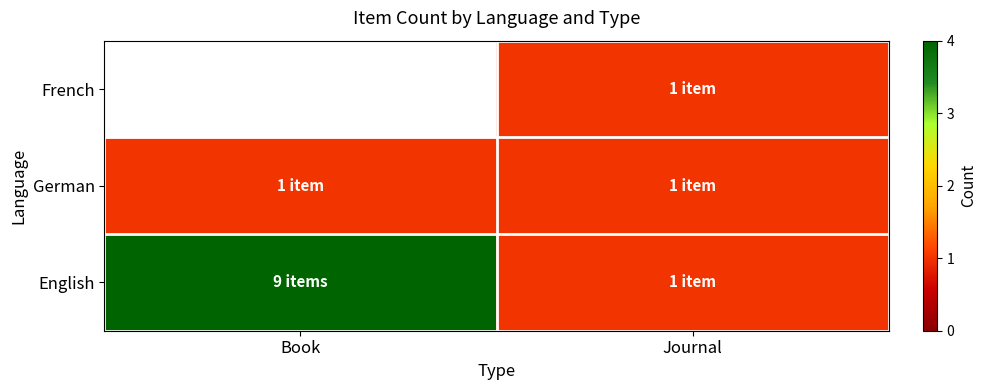

Read the English value at Book.

9.0